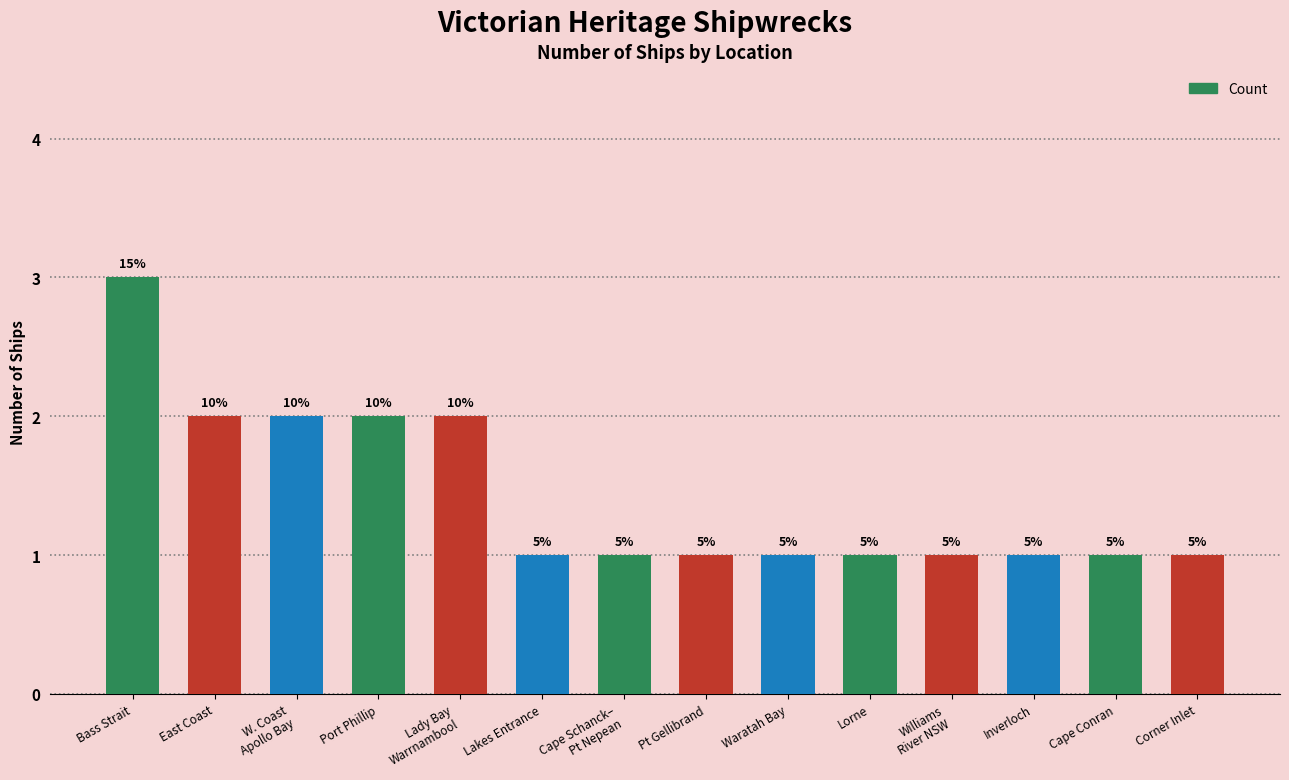

What value does the data have at Pt Gellibrand?

1